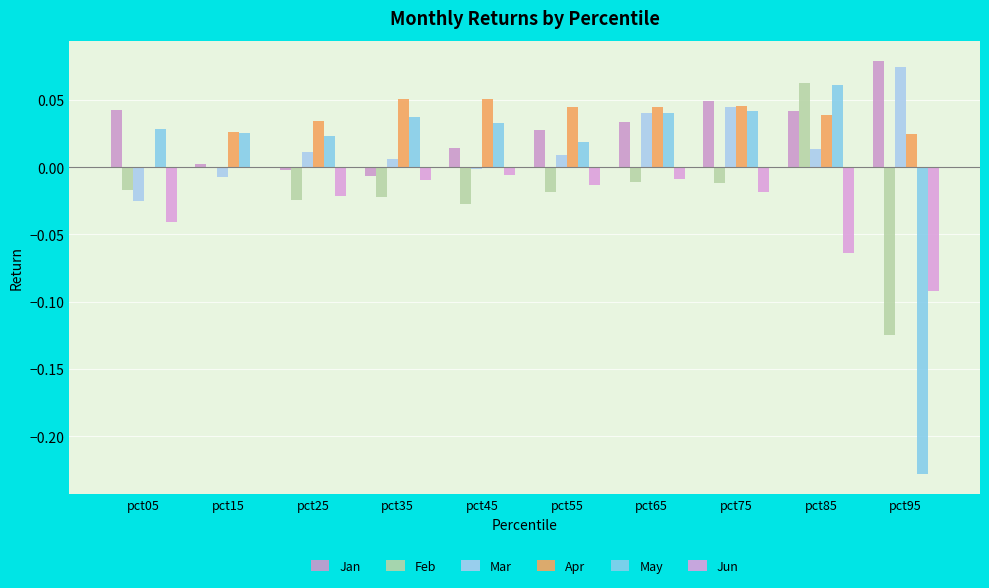

Is the value of Jun at pct25 greater than the value of Feb at pct05?

No